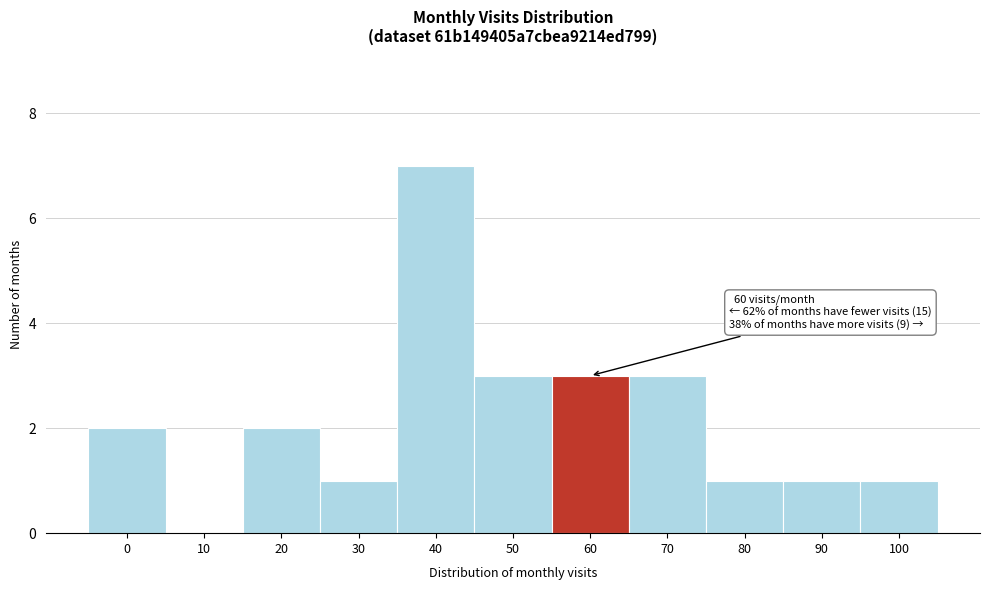

Reading left to right, what are all the values shown in this chart?

0=2	10=0	20=2	30=1	40=7	50=3	60=3	70=3	80=1	90=1	100=1